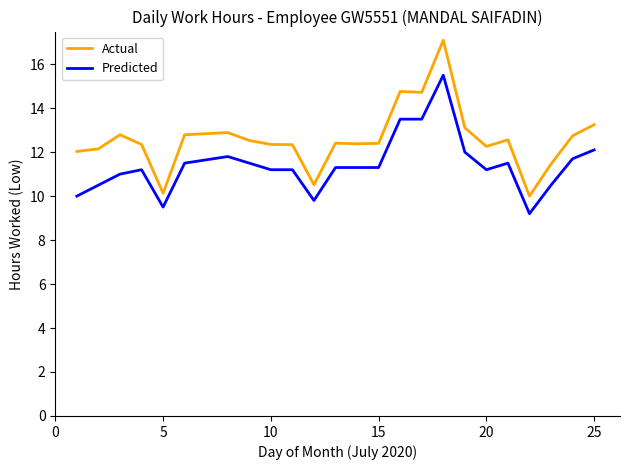

True or false: Predicted and Actual intersect in this chart.

False